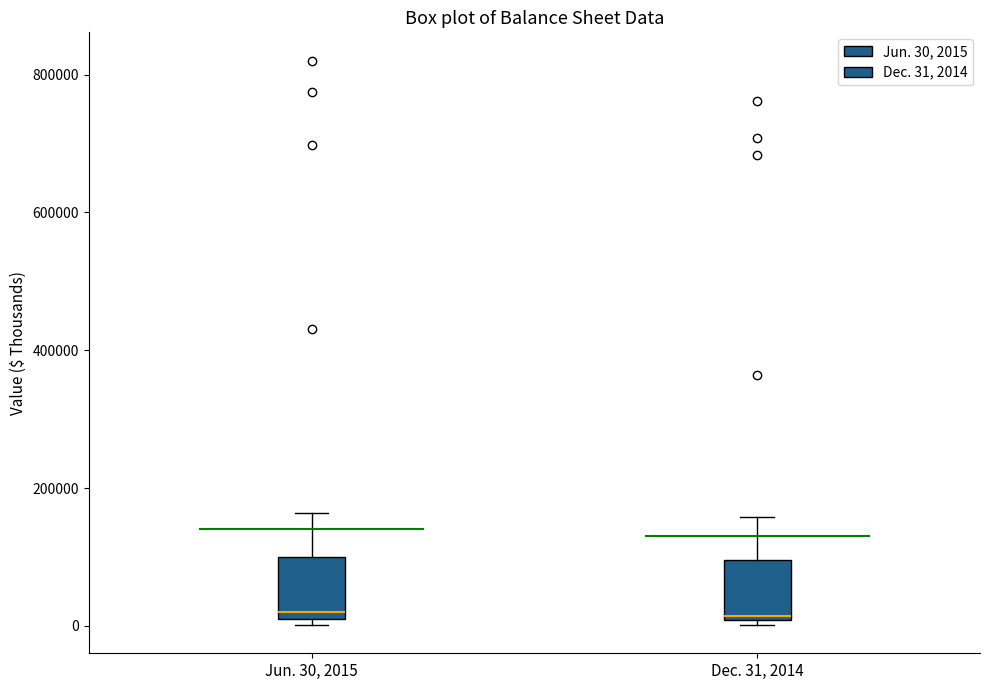

Where is the lower edge of the box for Dec. 31, 2014 on the y-axis? The values are not printed on the chart, so give them approximately, as read against the axis.

0